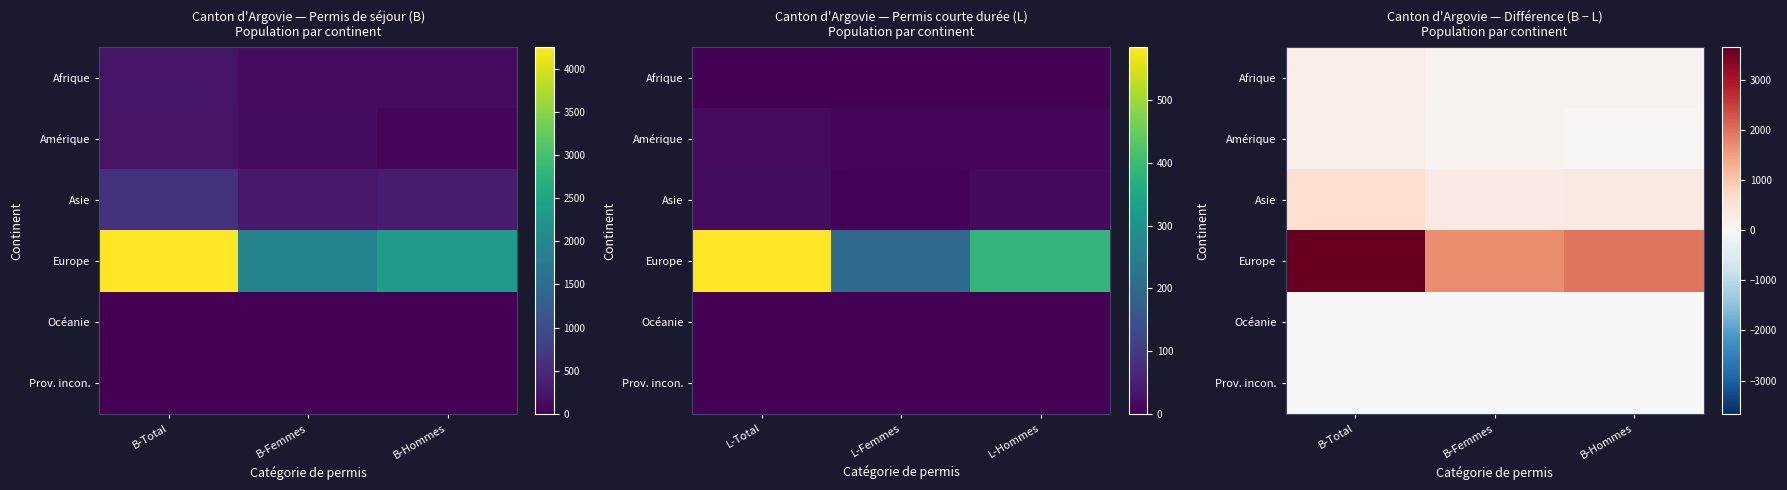

Which category has the highest value across all series?

B-Total